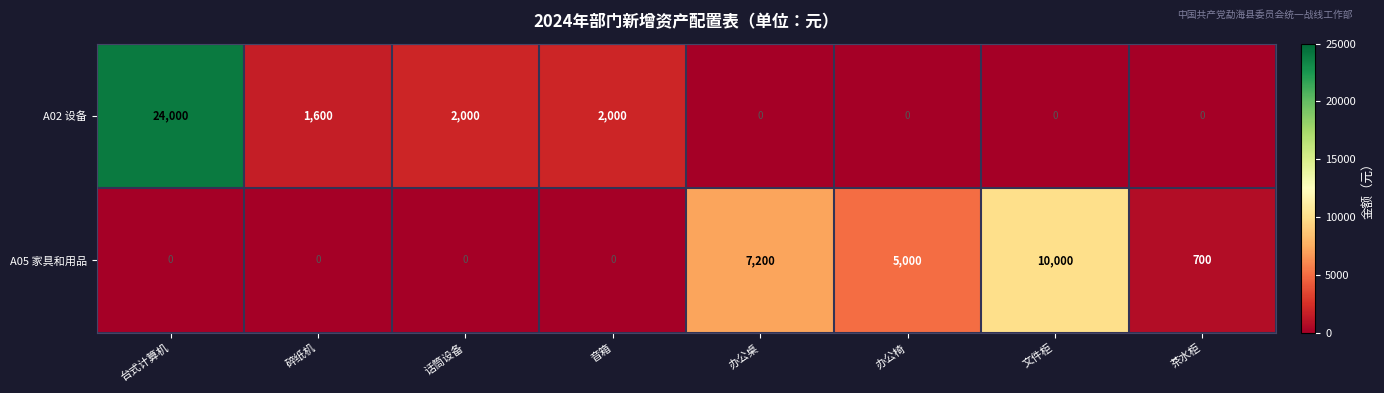

How many categories are shown in the chart?

8